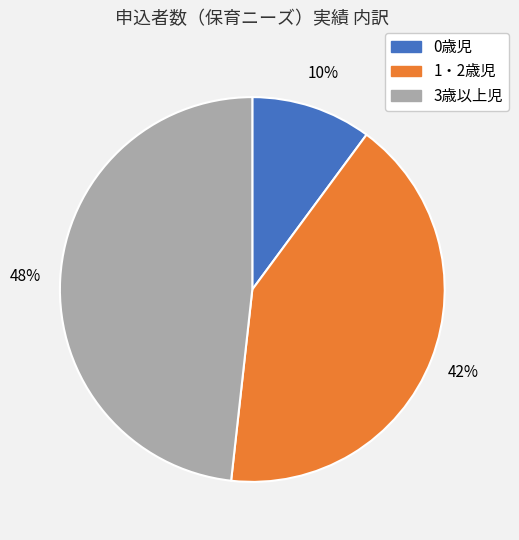

The 1・2歳児 slice represents 51% of the pie. True or false?

False